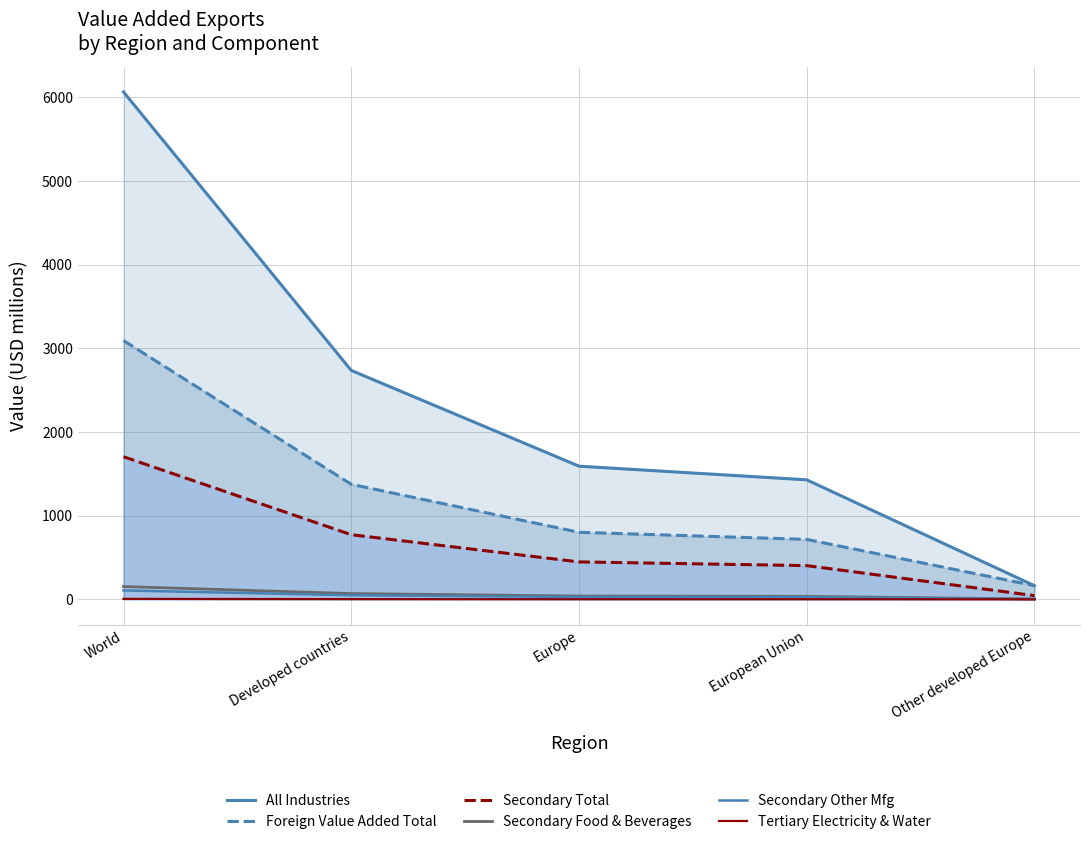

What position from the right is Europe?

3